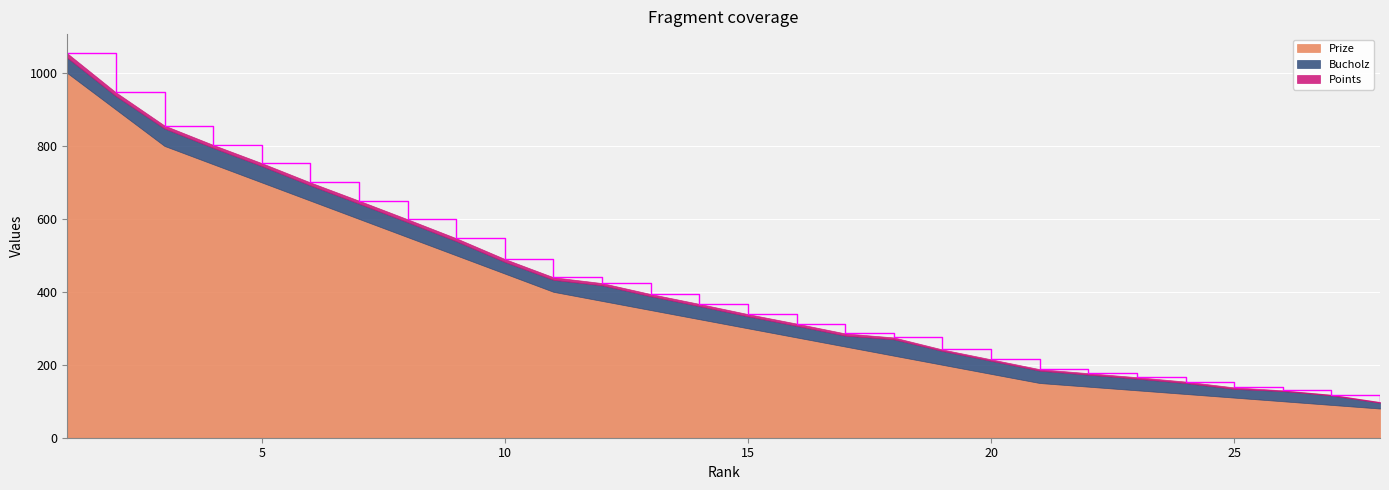

List the series in order of their peak value, highest first.

Prize, Bucholz, Points